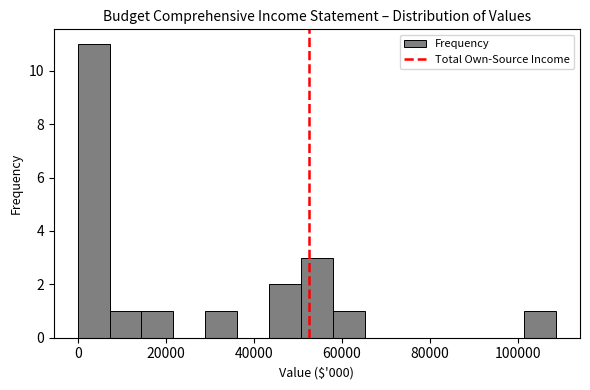

Around what value on the x-axis is the tallest bar? Give the approximate position of its centre, as read against the axis.

4000